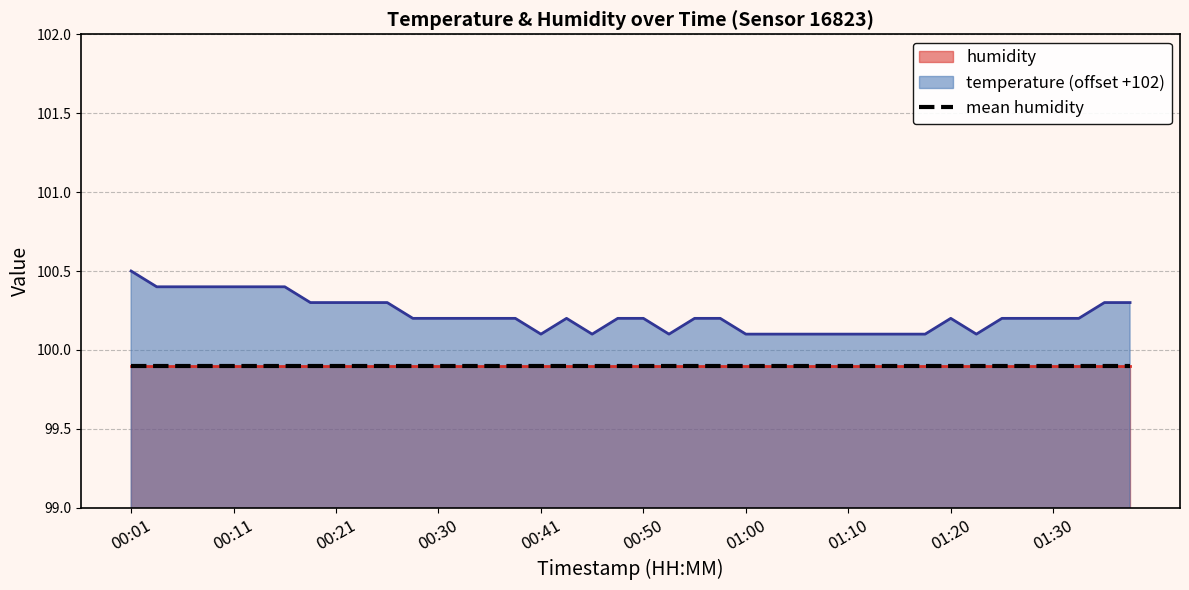

Reading left to right, list all the values displayed in this chart.

00:01=100.5	00:03=100.4	00:06=100.4	00:08=100.4	00:11=100.4	00:13=100.4	00:16=100.4	00:18=100.3	00:21=100.3	00:23=100.3	00:25=100.3	00:28=100.2	00:30=100.2	00:33=100.2	00:36=100.2	00:38=100.2	00:41=100.1	00:43=100.2	00:46=100.1	00:48=100.2	00:50=100.2	00:53=100.1	00:55=100.2	00:58=100.2	01:00=100.1	01:03=100.1	01:05=100.1	01:08=100.1	01:10=100.1	01:13=100.1	01:15=100.1	01:18=100.1	01:20=100.2	01:22=100.1	01:25=100.2	01:27=100.2	01:30=100.2	01:32=100.2	01:35=100.3	01:37=100.3